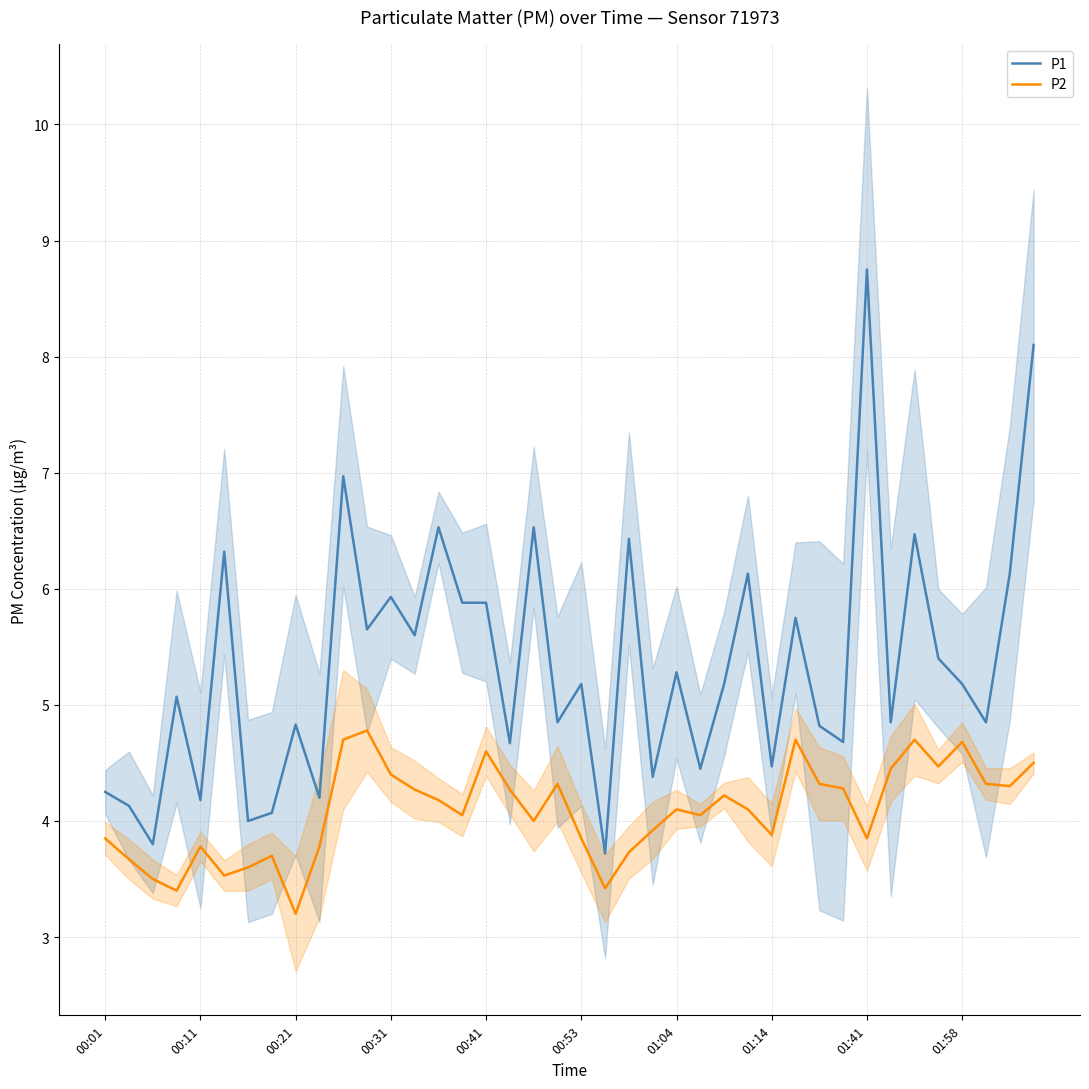

What is the highest value of the P2 series?

4.8